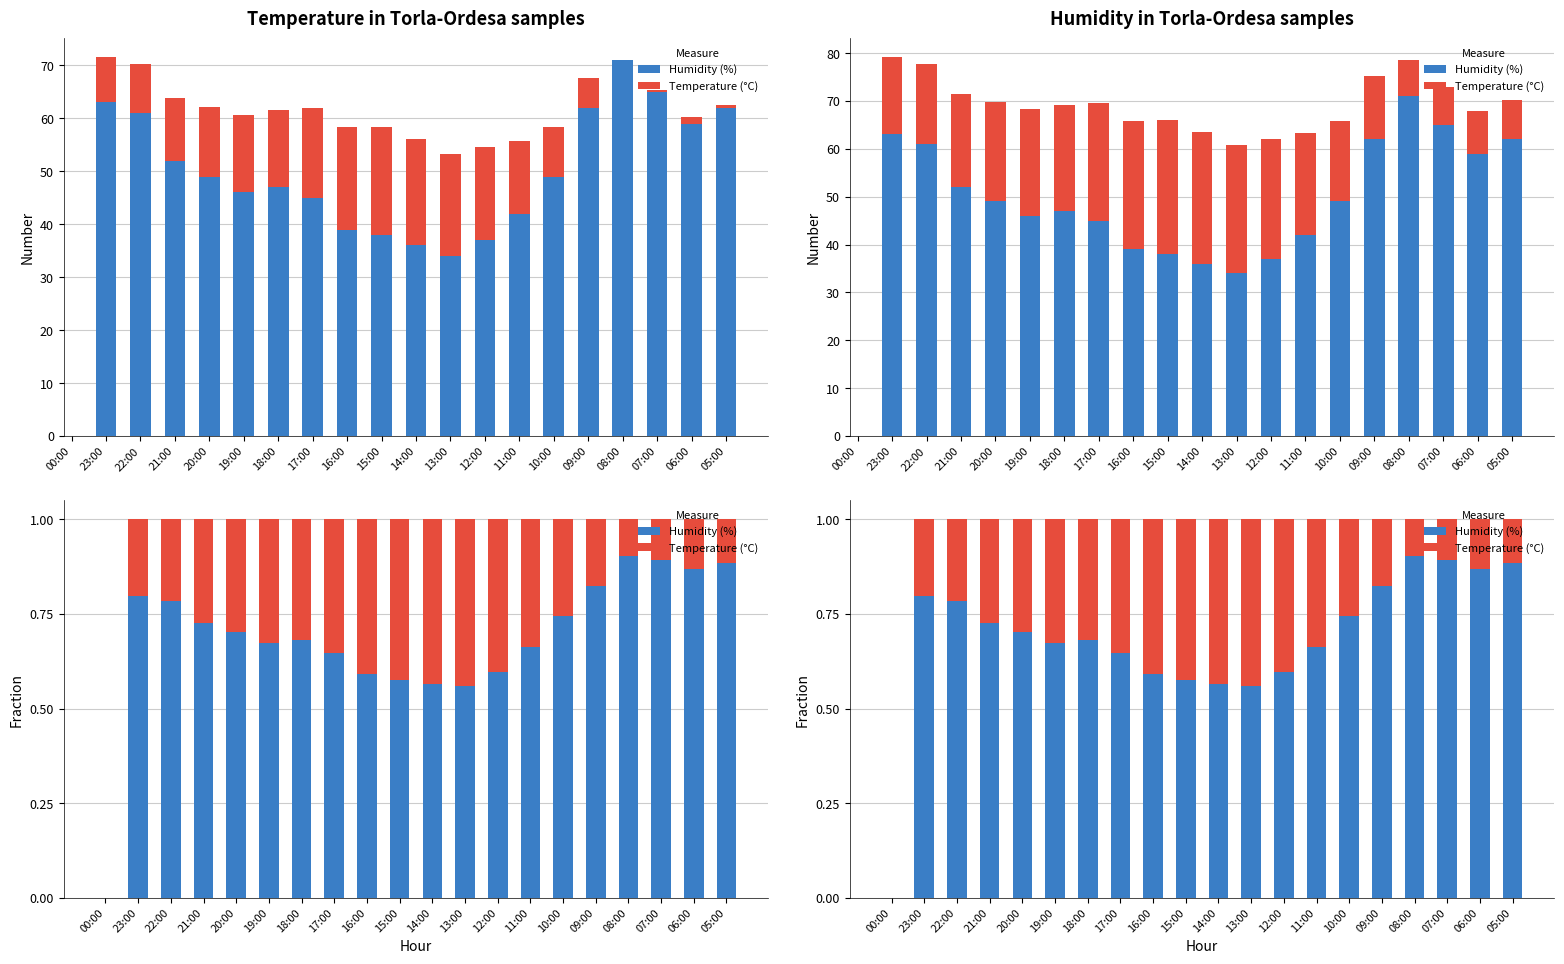

What is the average value of the Humidity (%) series?

0.7